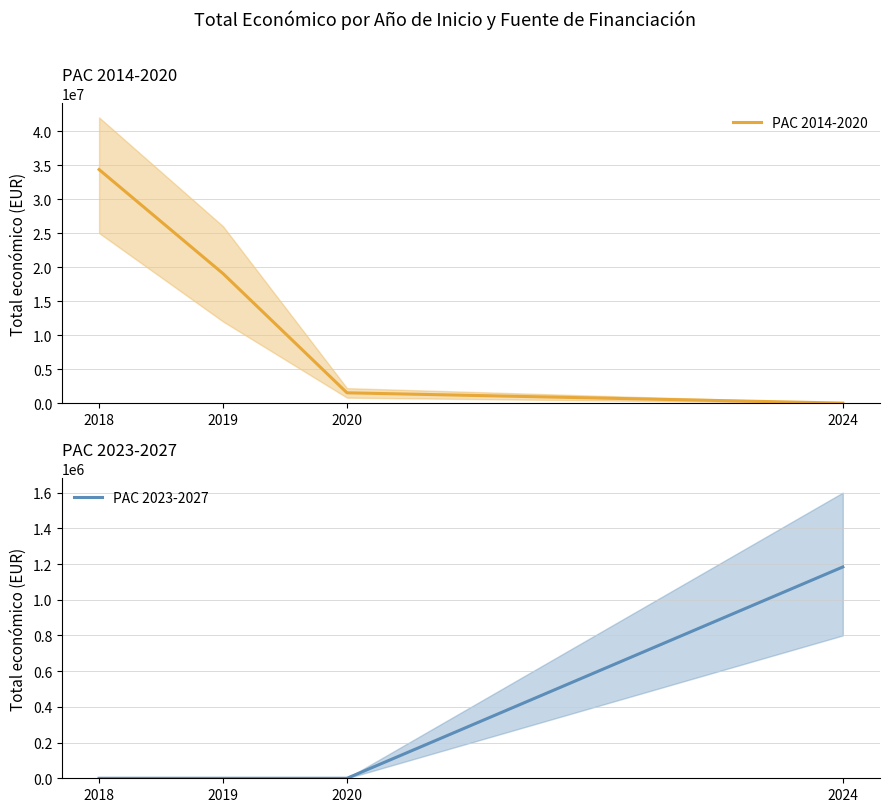

What are all the series names shown in the legend?

PAC 2014-2020, PAC 2023-2027